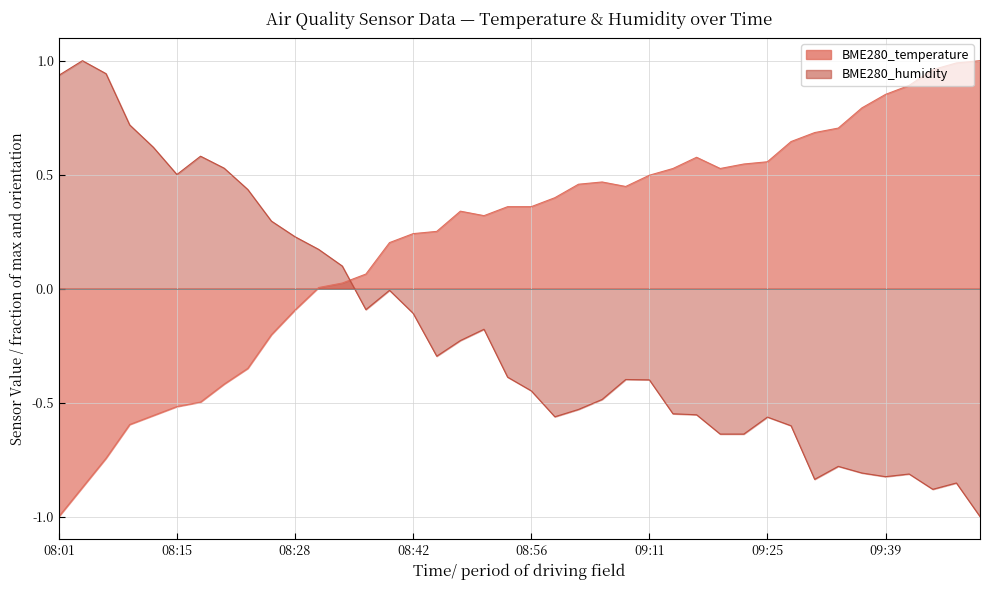

Rank the categories by BME280_temperature value from highest to lowest.

09:50, 09:47, 09:45, 09:42, 09:39, 09:37, 09:34, 09:31, 09:28, 09:16, 09:25, 09:23, 09:14, 09:19, 09:11, 09:05, 09:02, 09:08, 08:59, 08:53, 08:56, 08:48, 08:50, 08:45, 08:42, 08:39, 08:37, 08:34, 08:31, 08:28, 08:25, 08:23, 08:20, 08:17, 08:15, 08:12, 08:10, 08:07, 08:04, 08:01